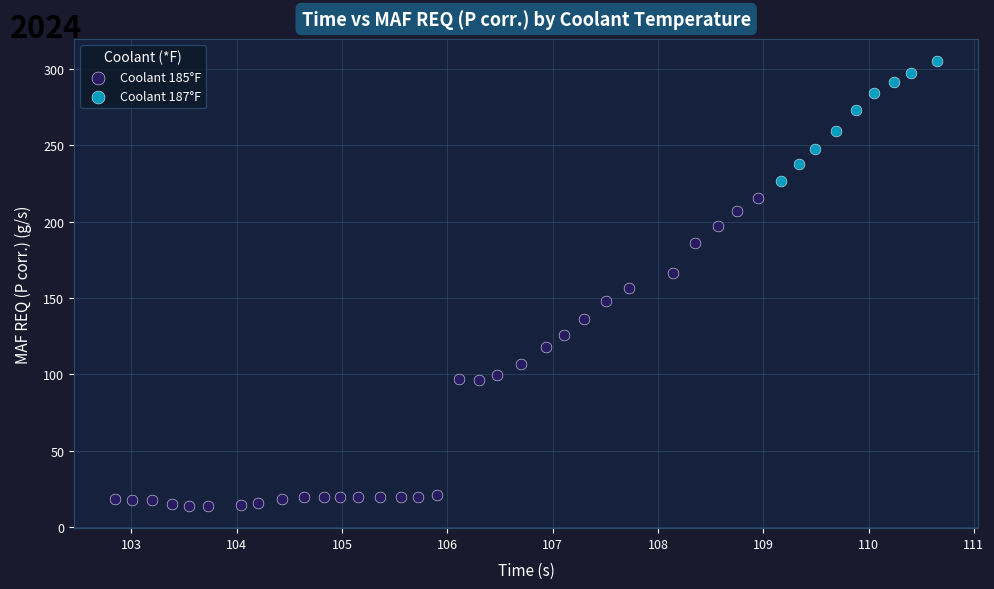

Which series has the widest spread of Y values?

Coolant 185°F